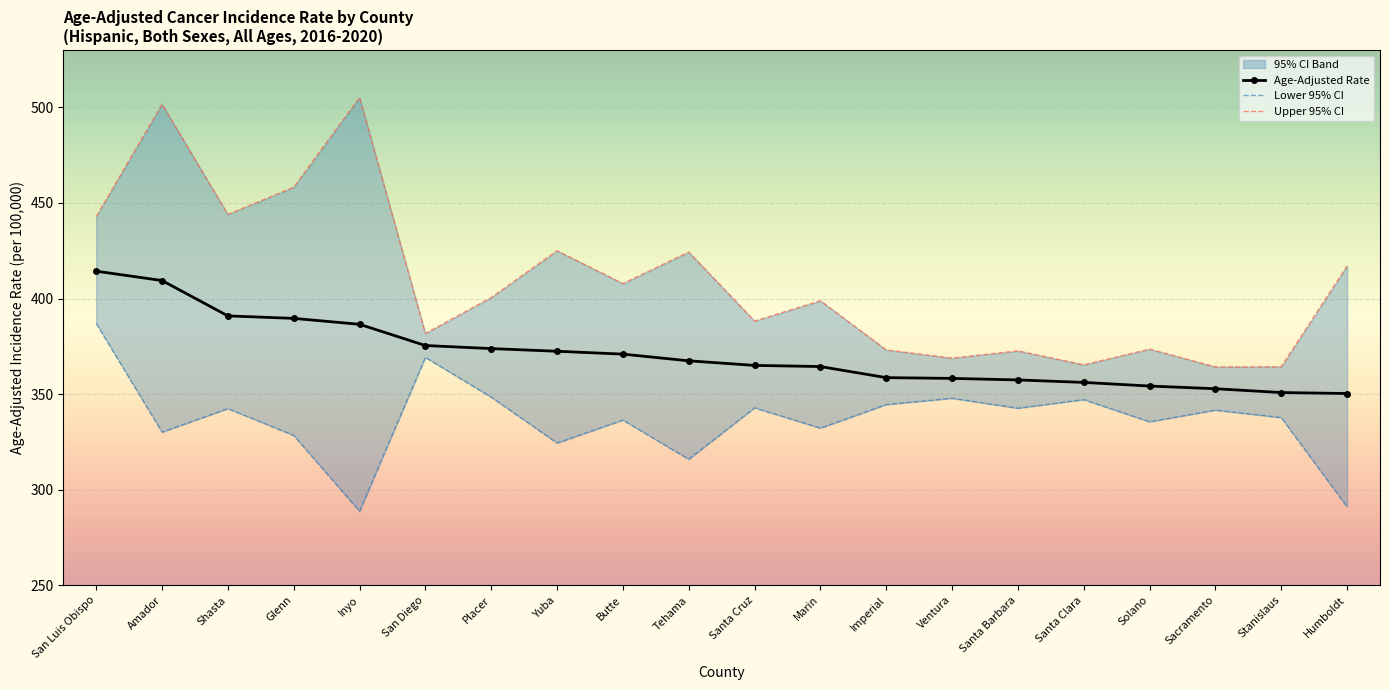

Where is Upper 95% CI nearest to the value 434?

San Luis Obispo